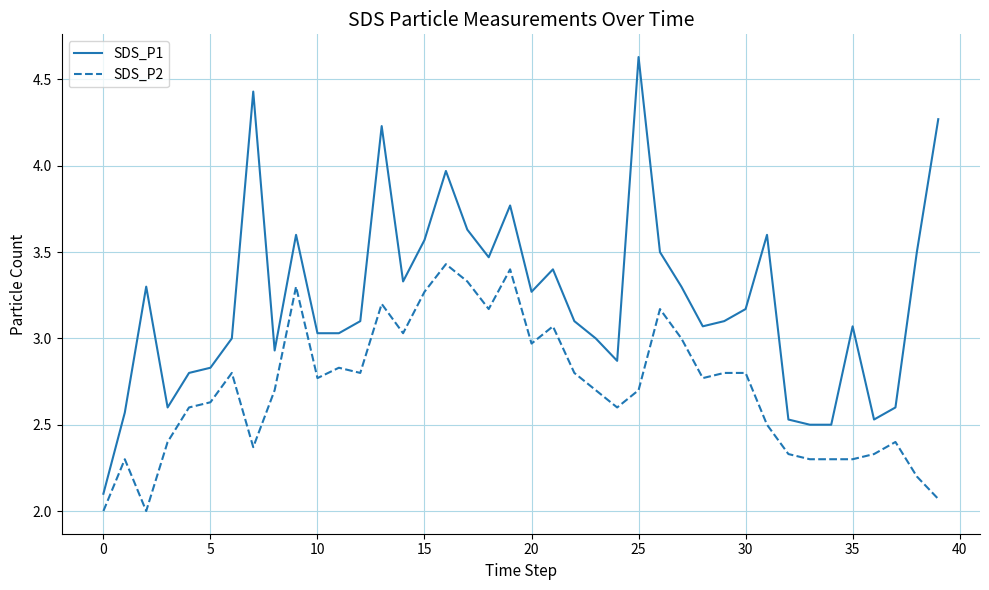

True or false: SDS_P1 and SDS_P2 cross at least once.

False